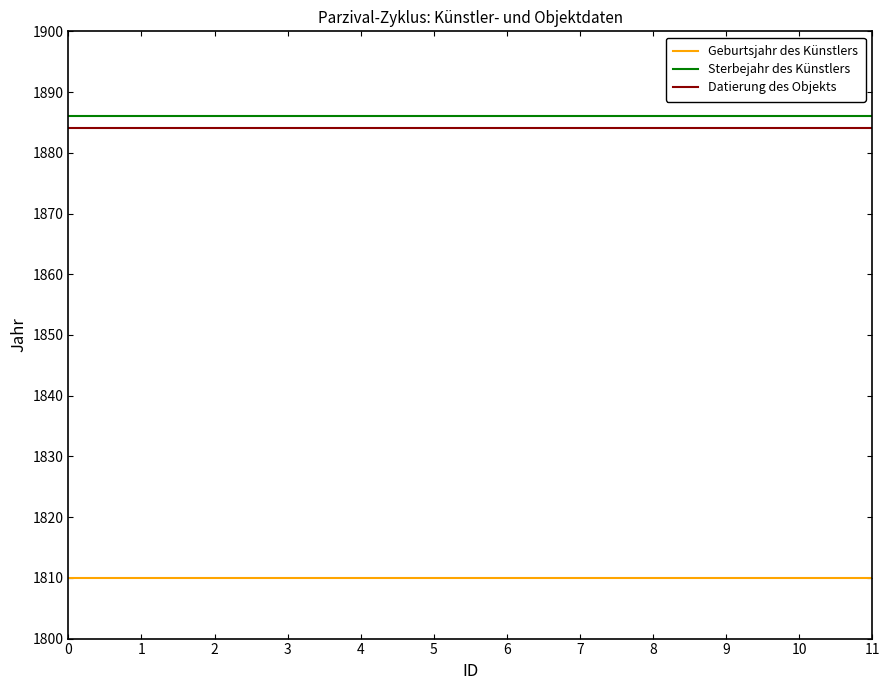

The Sterbejahr des Künstlers series shows 3055 at 0. True or false?

False